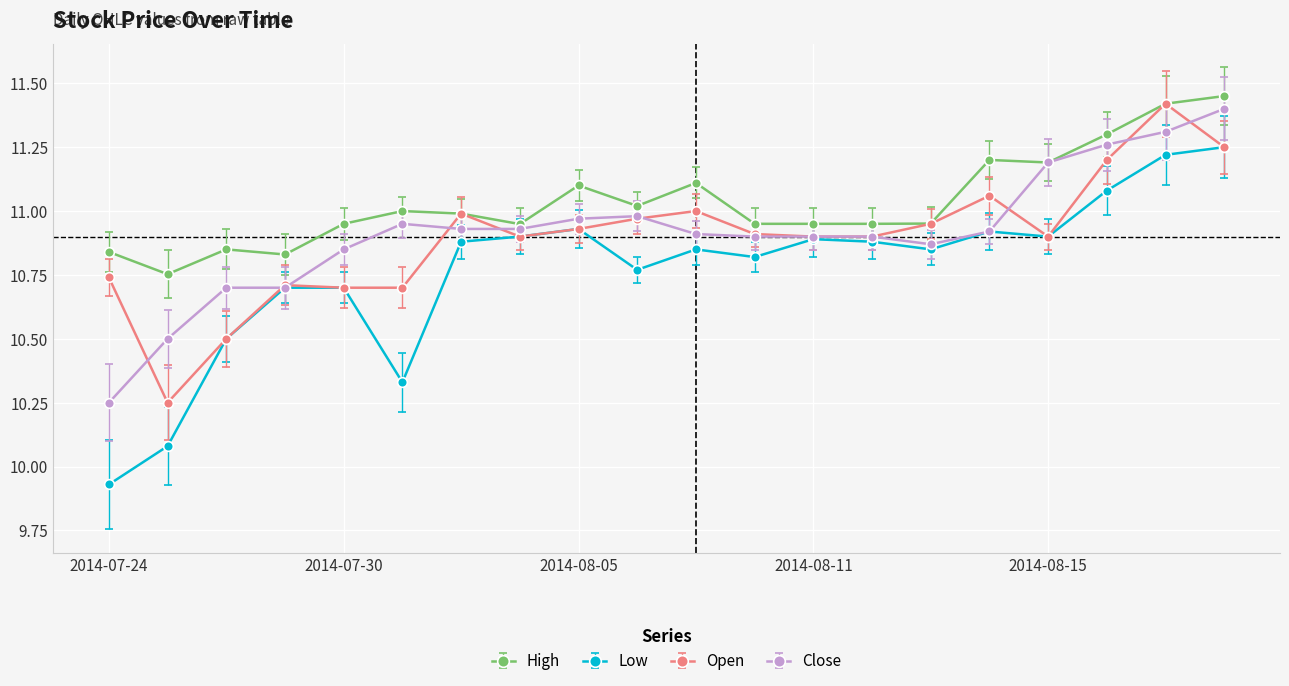

What are all the series names shown in the legend?

High, Low, Open, Close